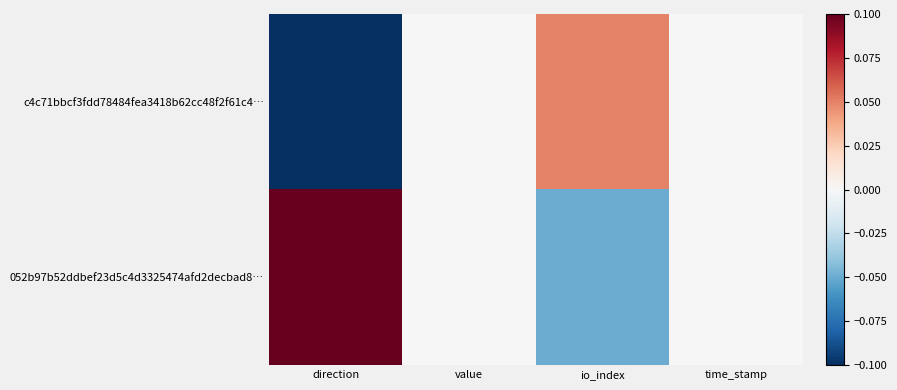

Rank the series at time_stamp from lowest to highest value.

052b97b52ddbef23d5c4d3325474afd2decbad8…, c4c71bbcf3fdd78484fea3418b62cc48f2f61c4…